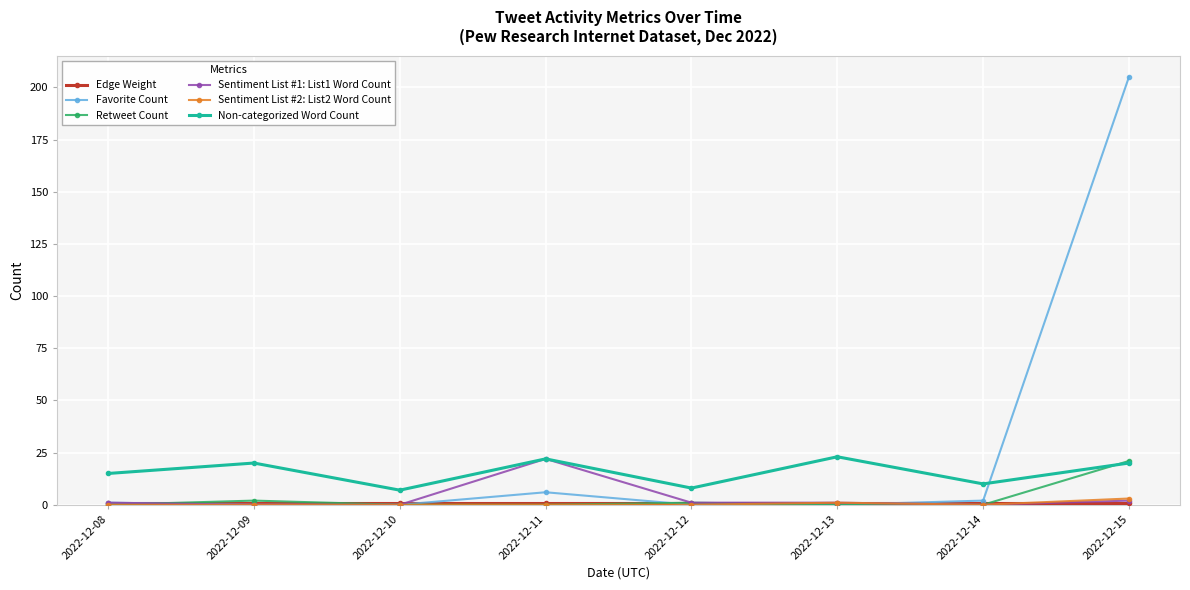

The Retweet Count series shows -7 at 2022-12-10. True or false?

False